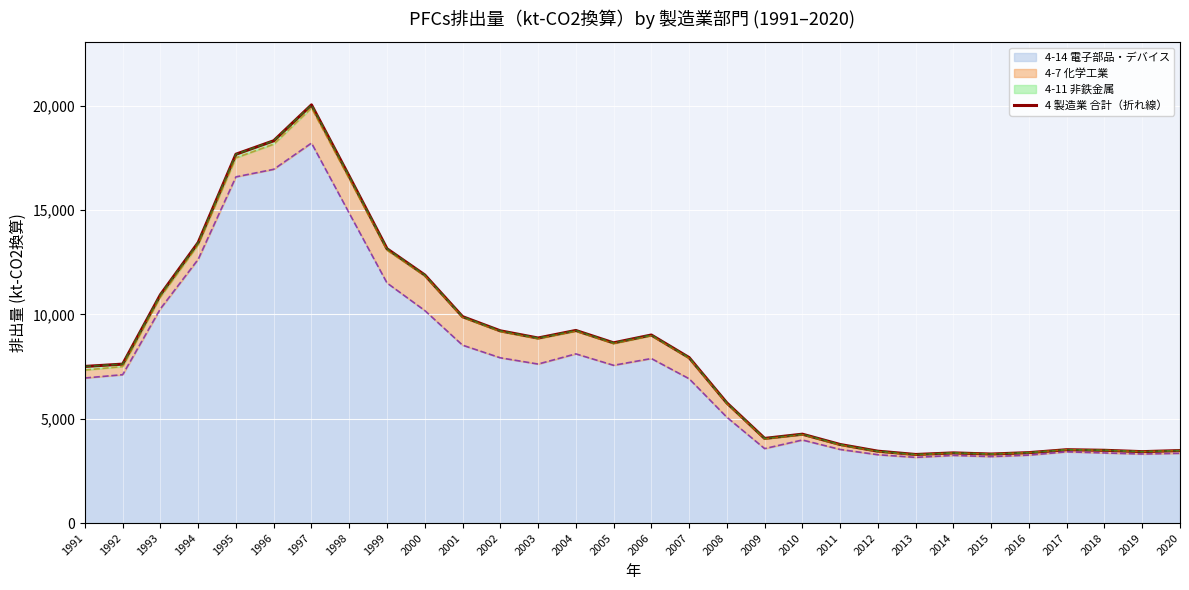

What is the change in value from 2010 to 2012?

-814.5